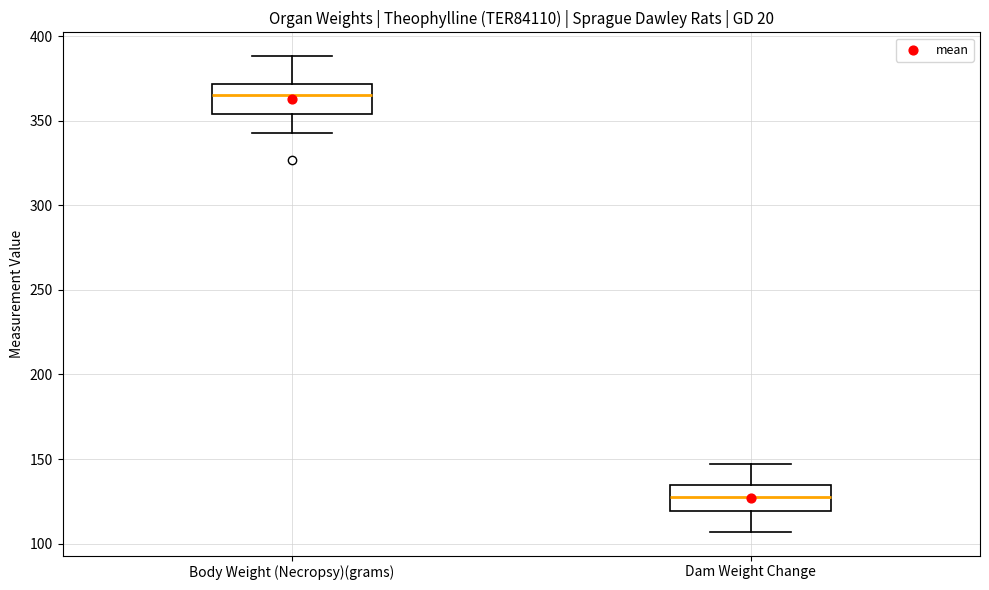

Reading left to right, read every box against the y-axis: the position of its median line, the range the box covers, and the ends of its whiskers. The values are not printed on the chart, so give them approximately, as read against the axis.

Body Weight (Necropsy)(grams): median 365, box 355 to 370, whiskers 345 to 390
Dam Weight Change: median 130, box 120 to 135, whiskers 105 to 145